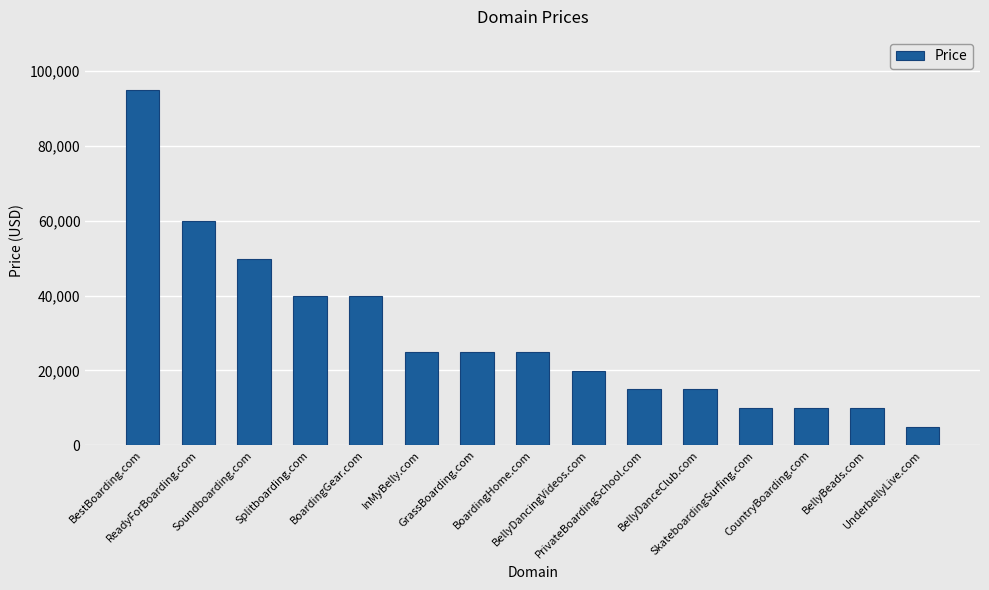

What is the difference between the values at Soundboarding.com and PrivateBoardingSchool.com?

35000